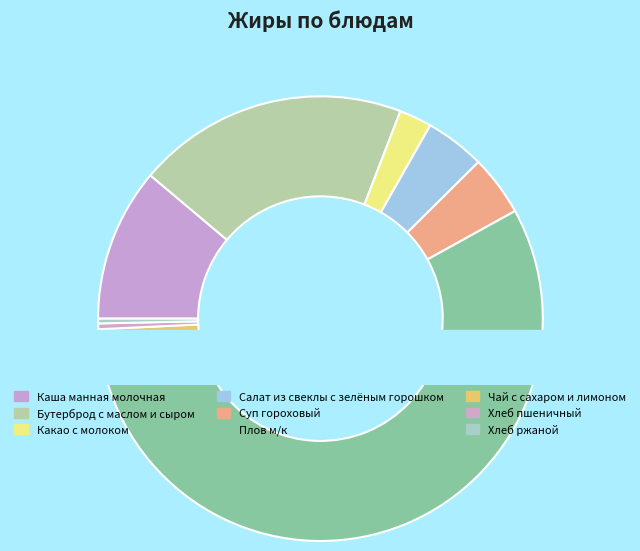

Between Какао с молоком and Суп гороховый, which is larger?

Суп гороховый